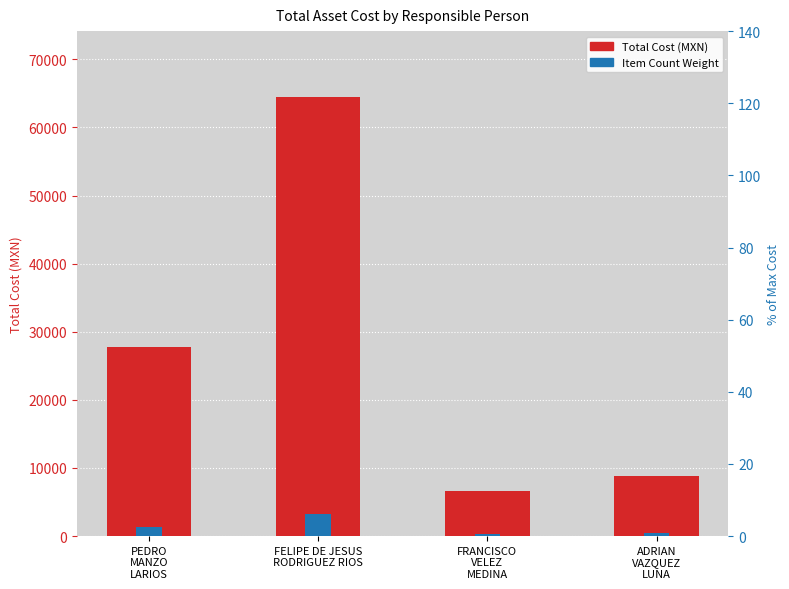

Reading left to right, transcribe all the data shown in this chart.

Total Cost (MXN): 27724.0	64472.0	6632.1	8842.8
Item Count Weight: 1386.2	3223.6	331.6	442.1